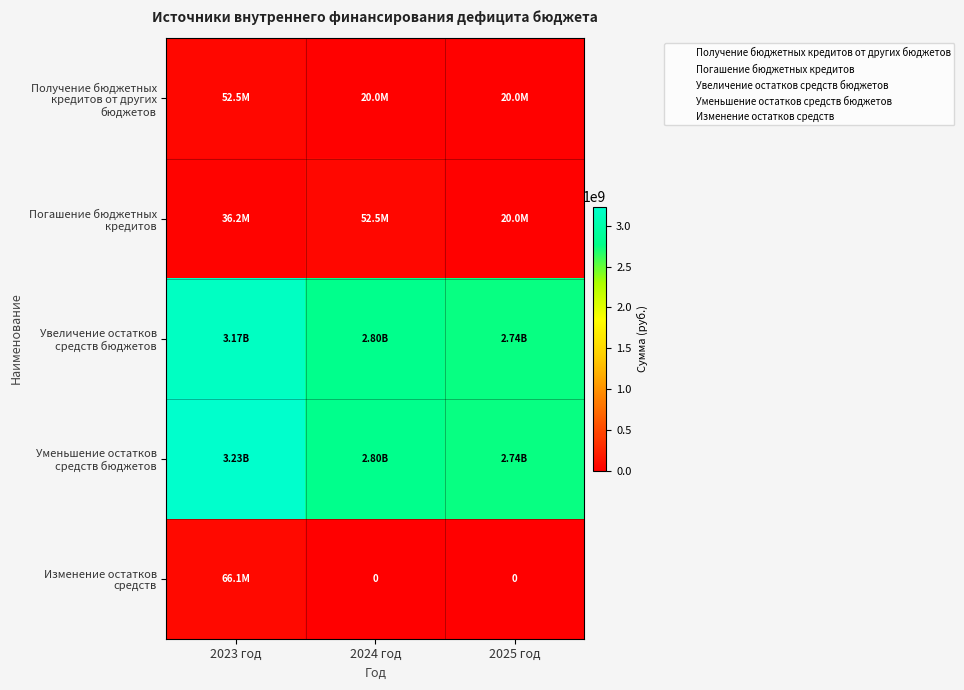

How many data points does each series have?

3